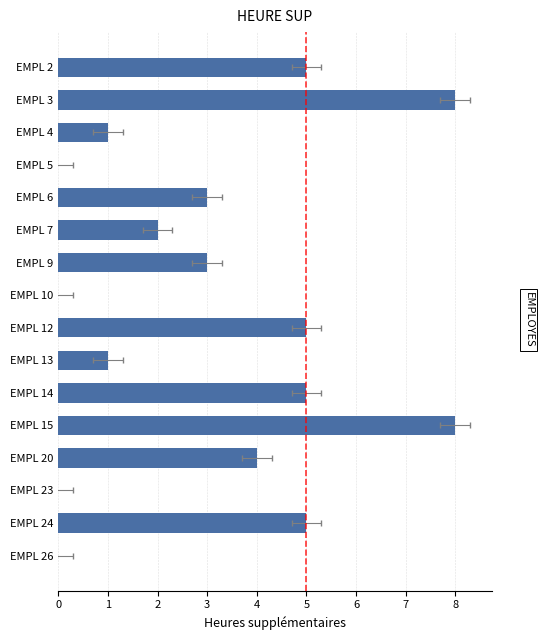

List the labels in order of value, smallest first.

EMPL 5, EMPL 10, EMPL 23, EMPL 26, EMPL 4, EMPL 13, EMPL 7, EMPL 6, EMPL 9, EMPL 20, EMPL 2, EMPL 12, EMPL 14, EMPL 24, EMPL 3, EMPL 15